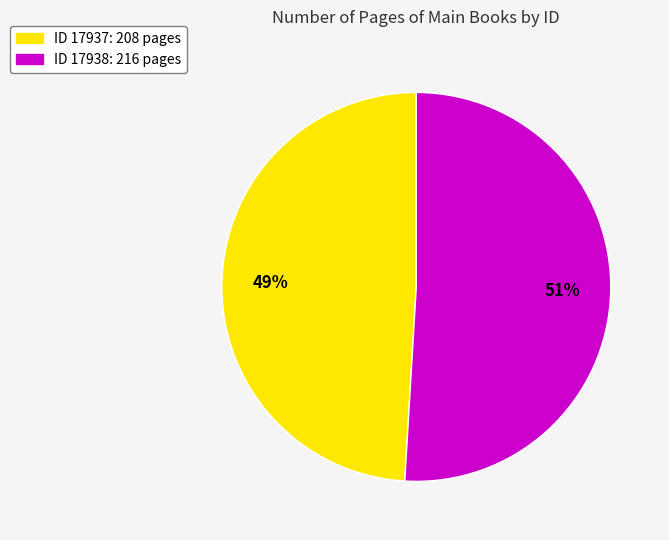

Count the number of slices in the pie.

2